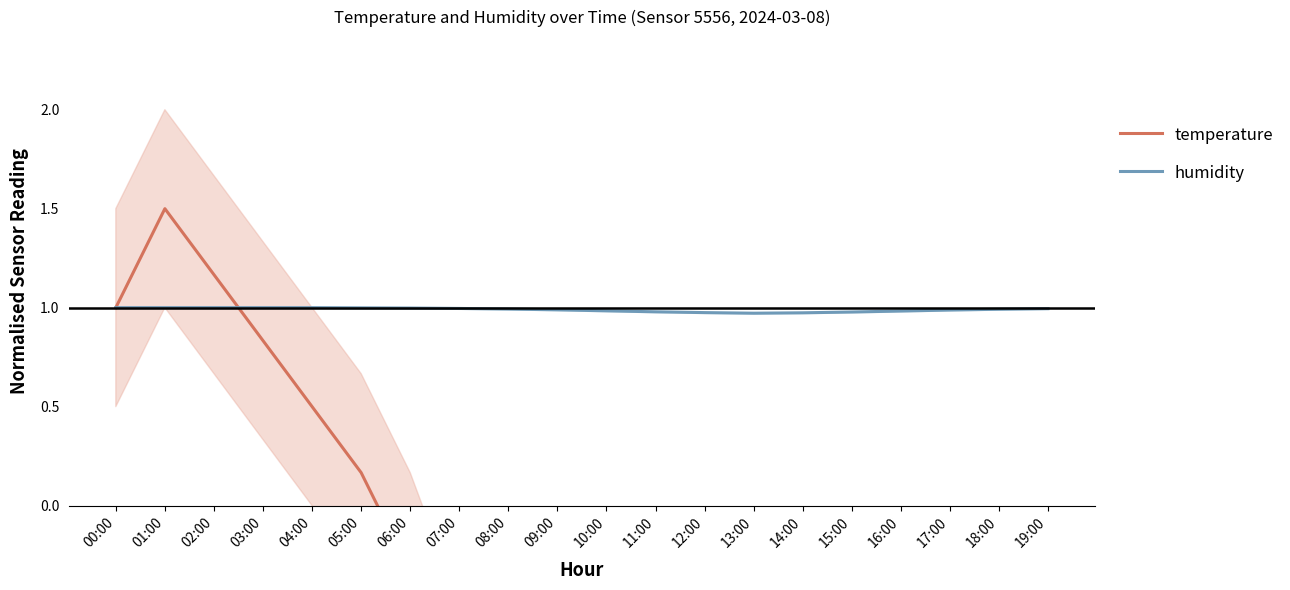

At which category does temperature reach its first local valley?

13:00